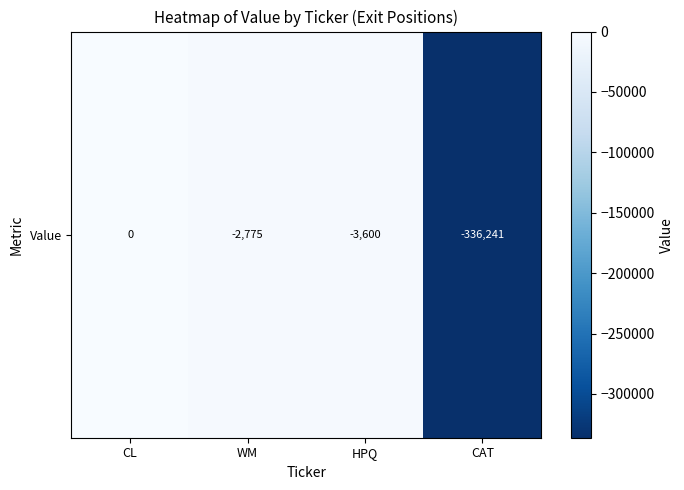

What is the sum of all values?

-342616